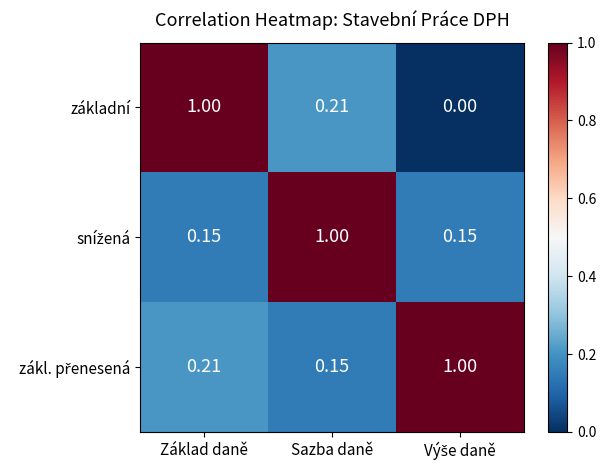

Which series has the largest range (max minus min)?

základní